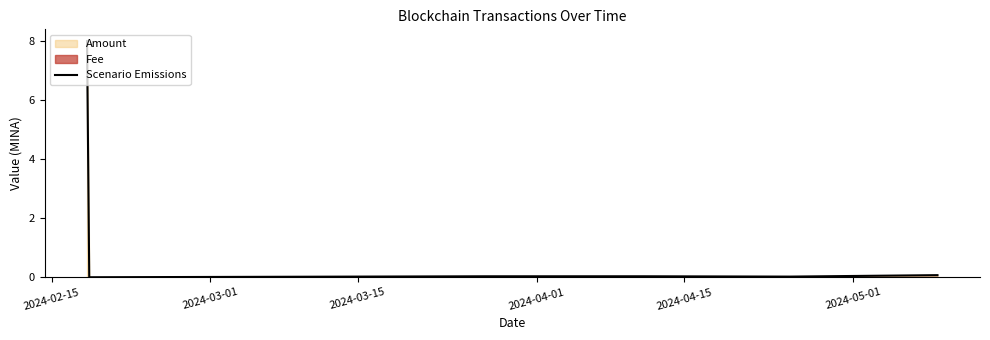

What is the maximum value for Scenario Emissions?

8.0